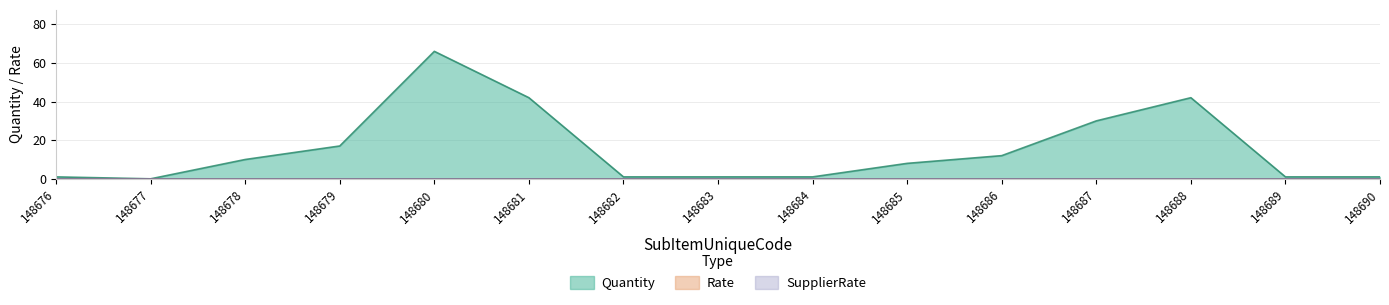

What is the spread (max minus min) of values at 148680?

66